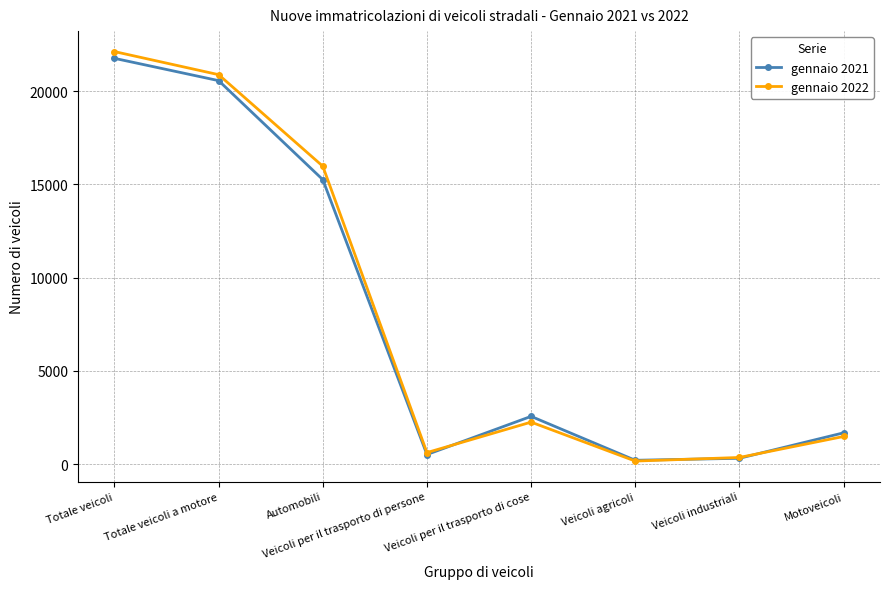

What is the label of the 8th point from the left?

Motoveicoli